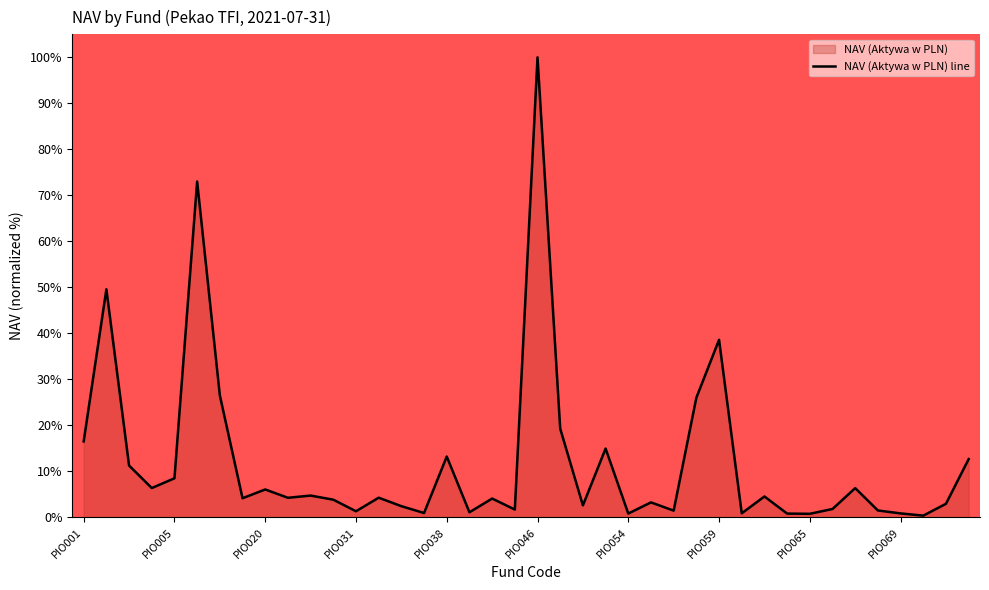

Is it true that the value at PIO059 is 6.5?

False